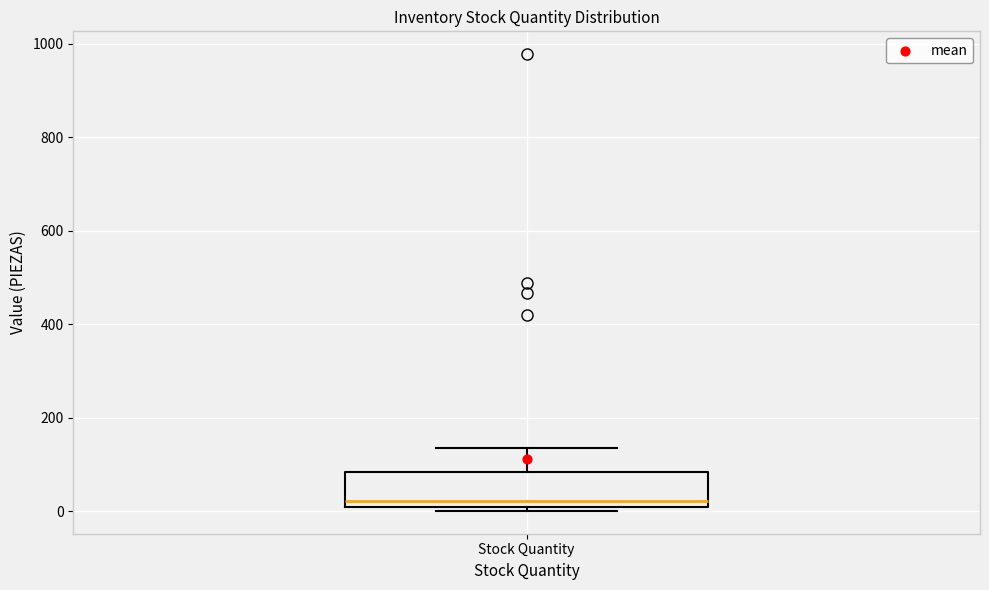

Where does the median line of the box for Stock Quantity sit on the y-axis? The values are not printed on the chart, so give them approximately, as read against the axis.

20